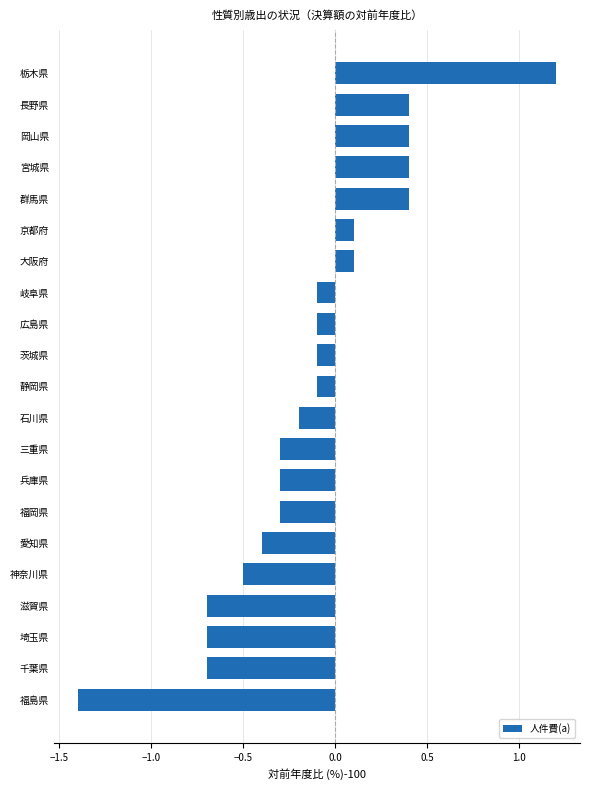

How many values are below 0?

14